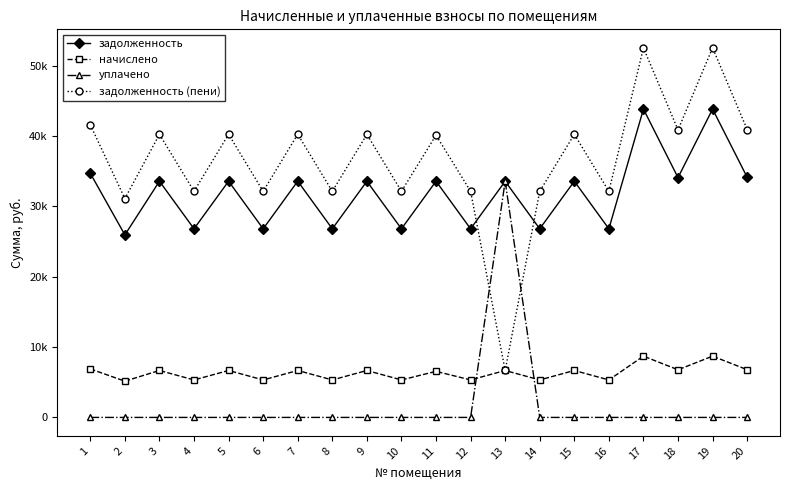

Does the chart have visible grid lines?

No